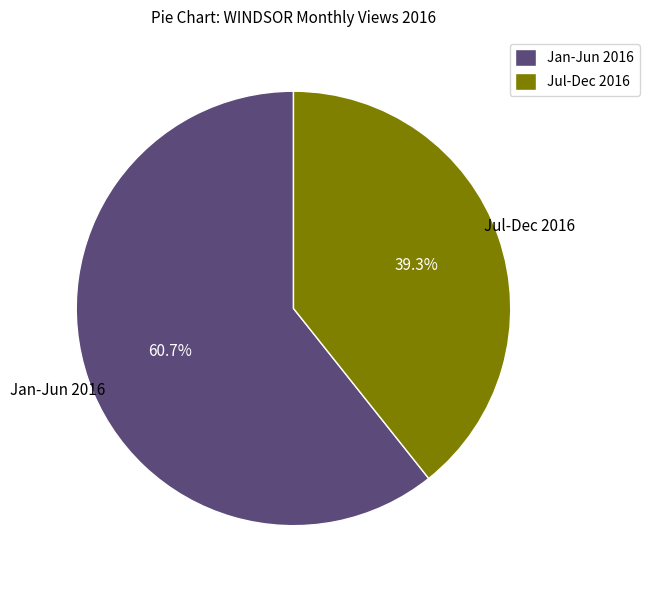

How much of the chart is everything except Jul-Dec 2016?

60.7%